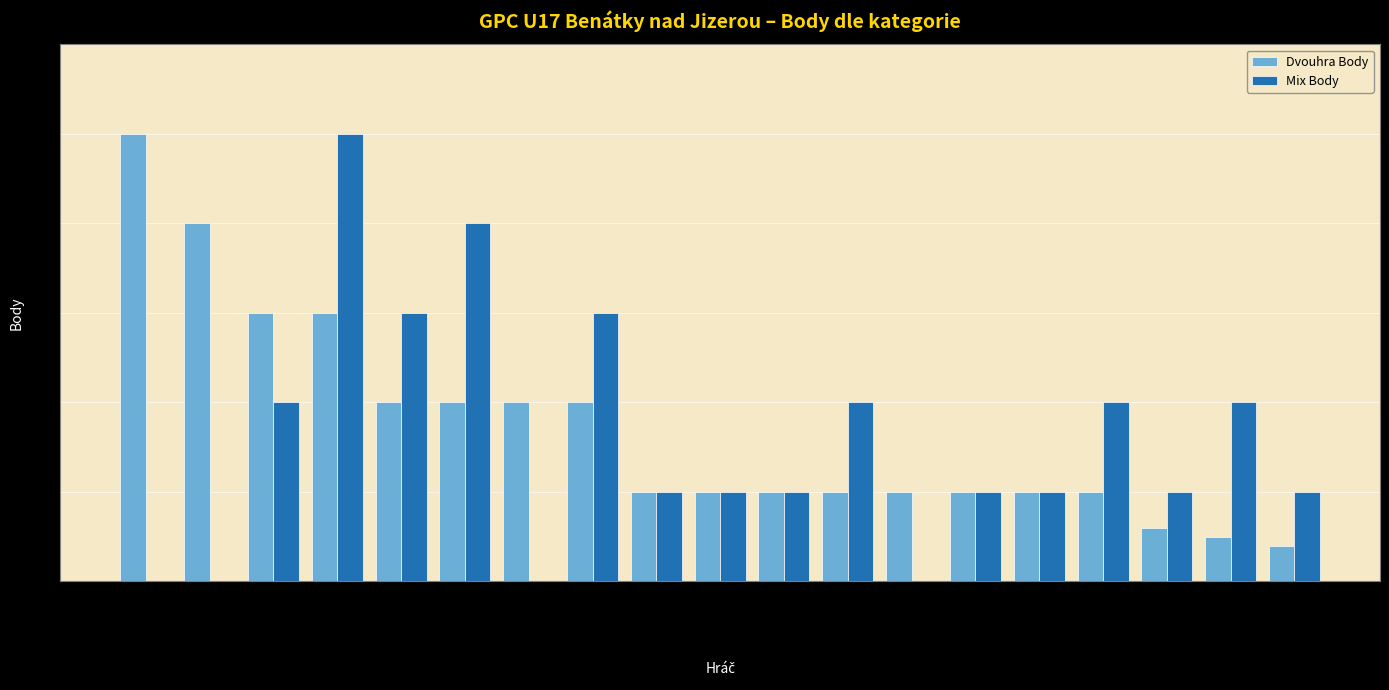

What is the total value across all series at Renza Václav?

100